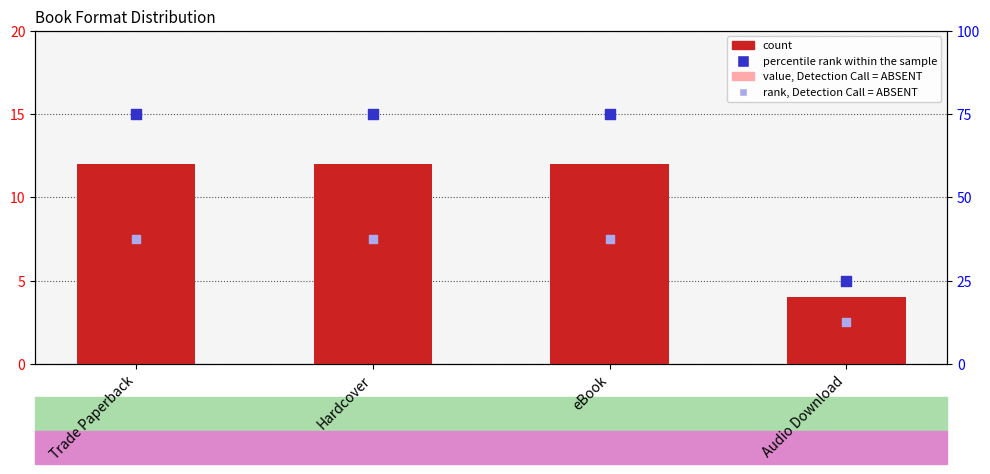

Which series reaches the minimum Y coordinate?

value, Detection Call = ABSENT